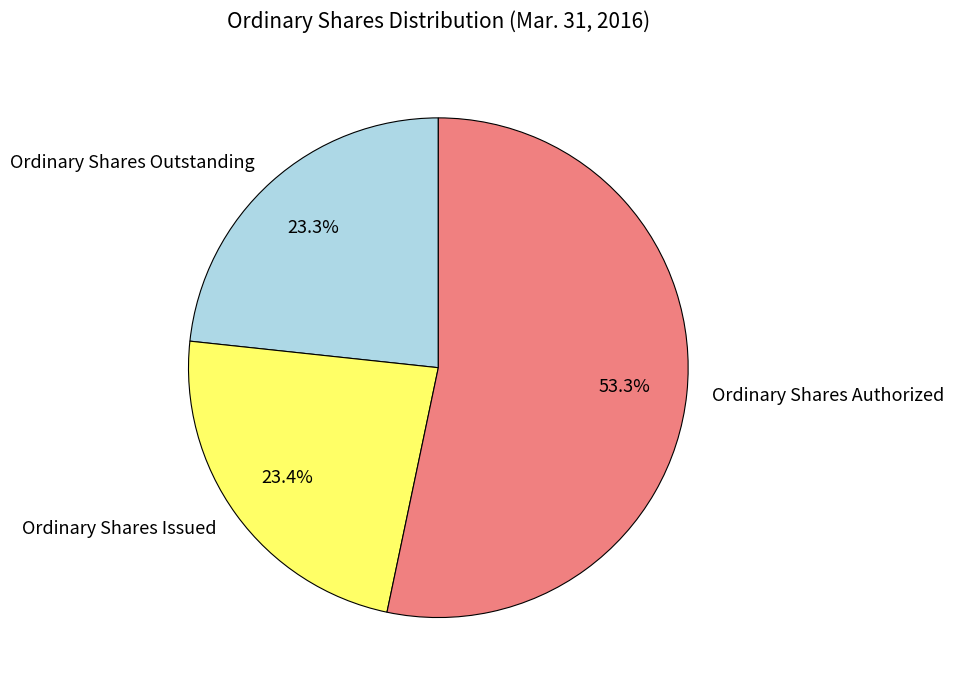

Which has a higher value, Ordinary Shares Authorized or Ordinary Shares Outstanding?

Ordinary Shares Authorized